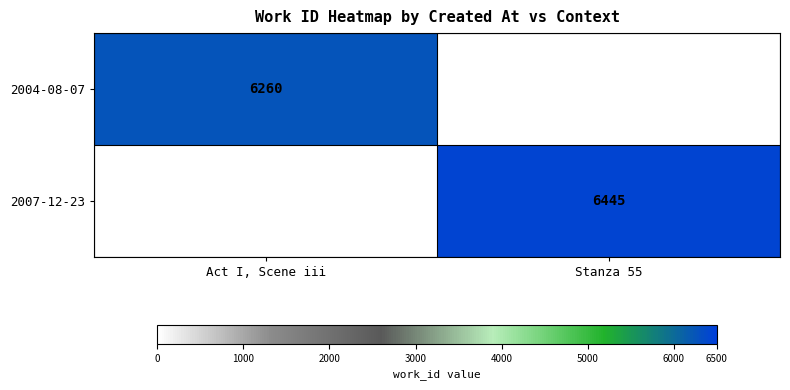

At which category is the sum across all series the highest?

Stanza 55